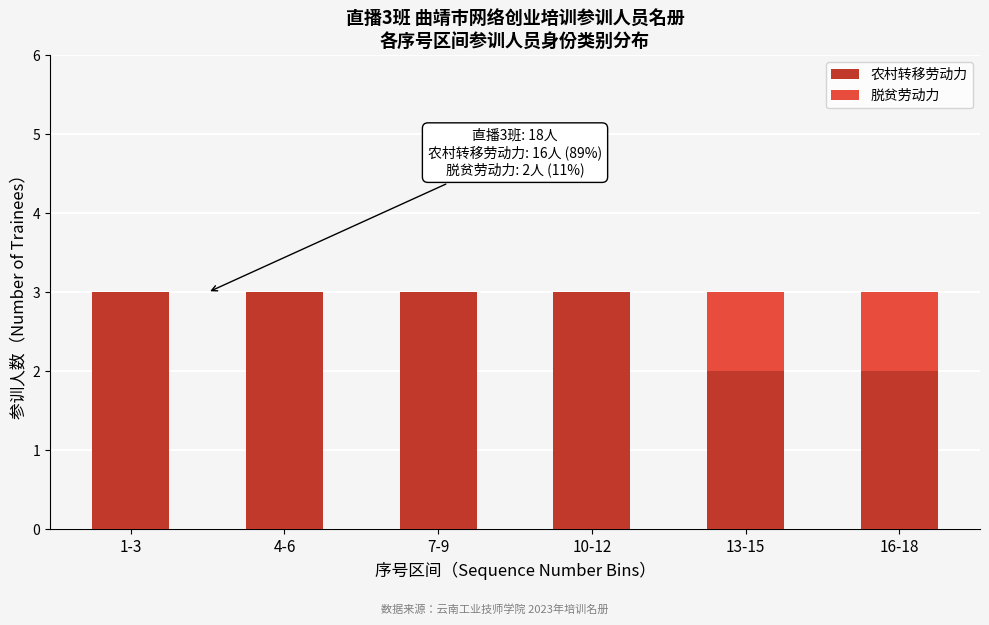

Reading right to left, list the values for the 农村转移劳动力 series.

16-18=2	13-15=2	10-12=3	7-9=3	4-6=3	1-3=3